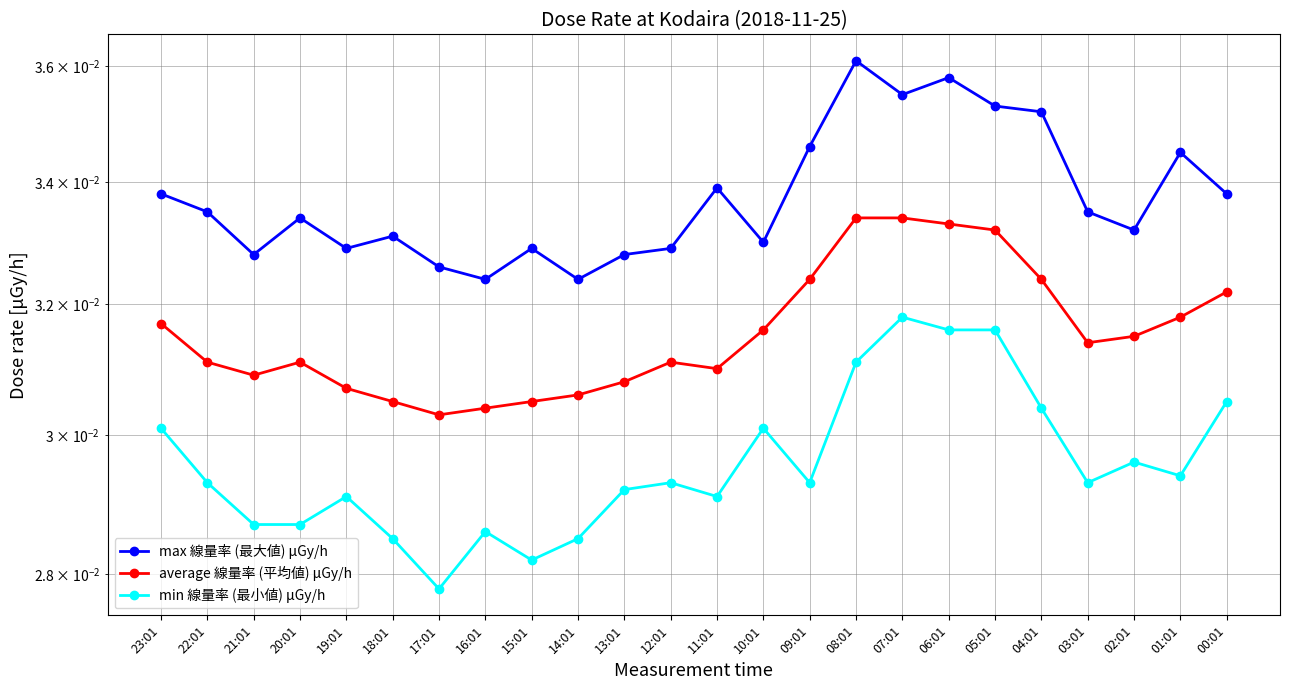

True or false: min 線量率 (最小値) μGy/h and average 線量率 (平均値) μGy/h intersect in this chart.

False